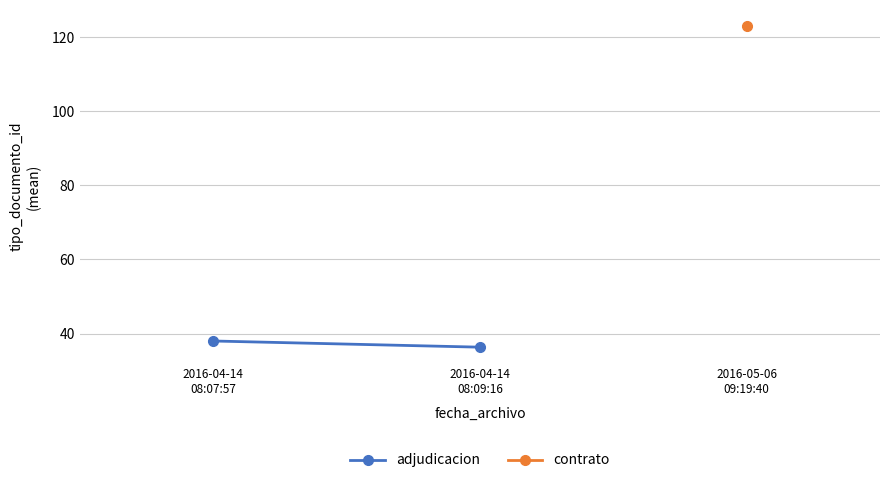

Is it true that the value at 2016-04-14
08:09:16 is 36.3?

True